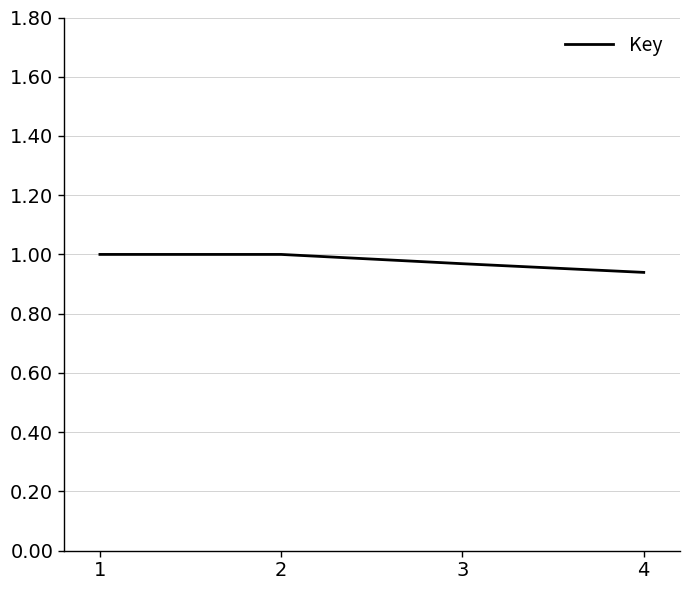

Is this an area chart (filled region under the line)?

No